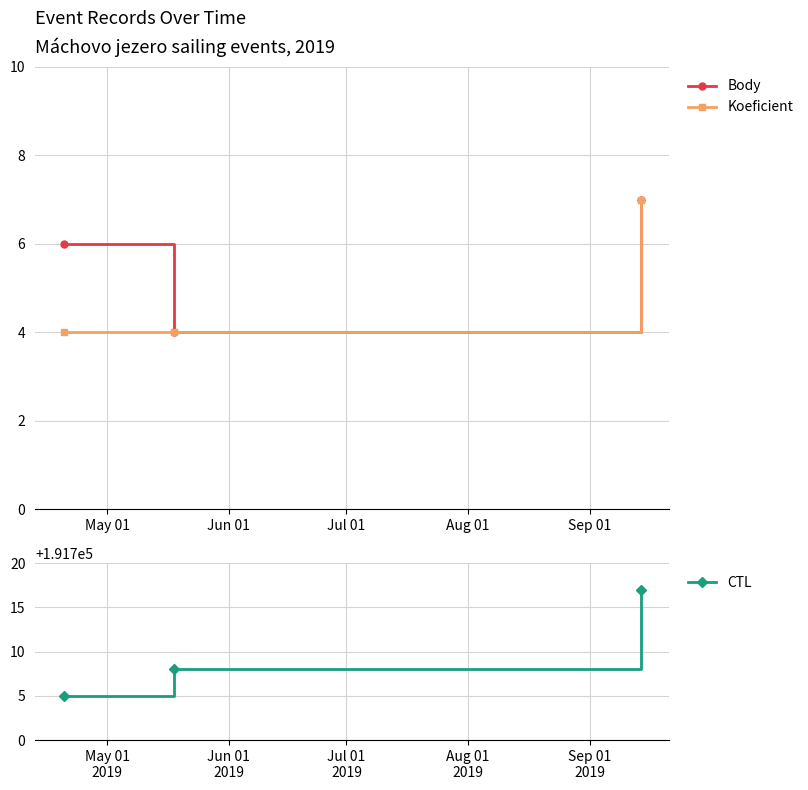

What is the minimum value for Body?

4